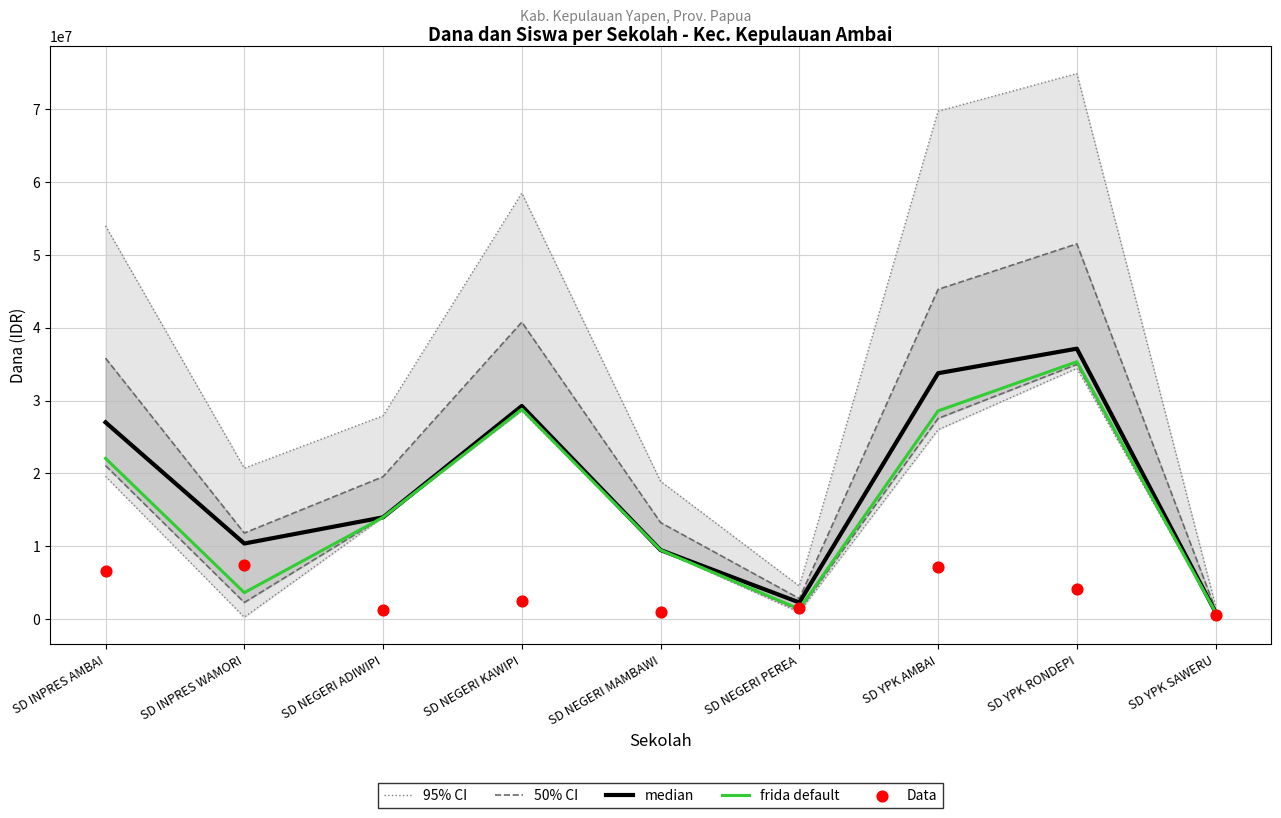

Which series contains the lowest Y value?

Data